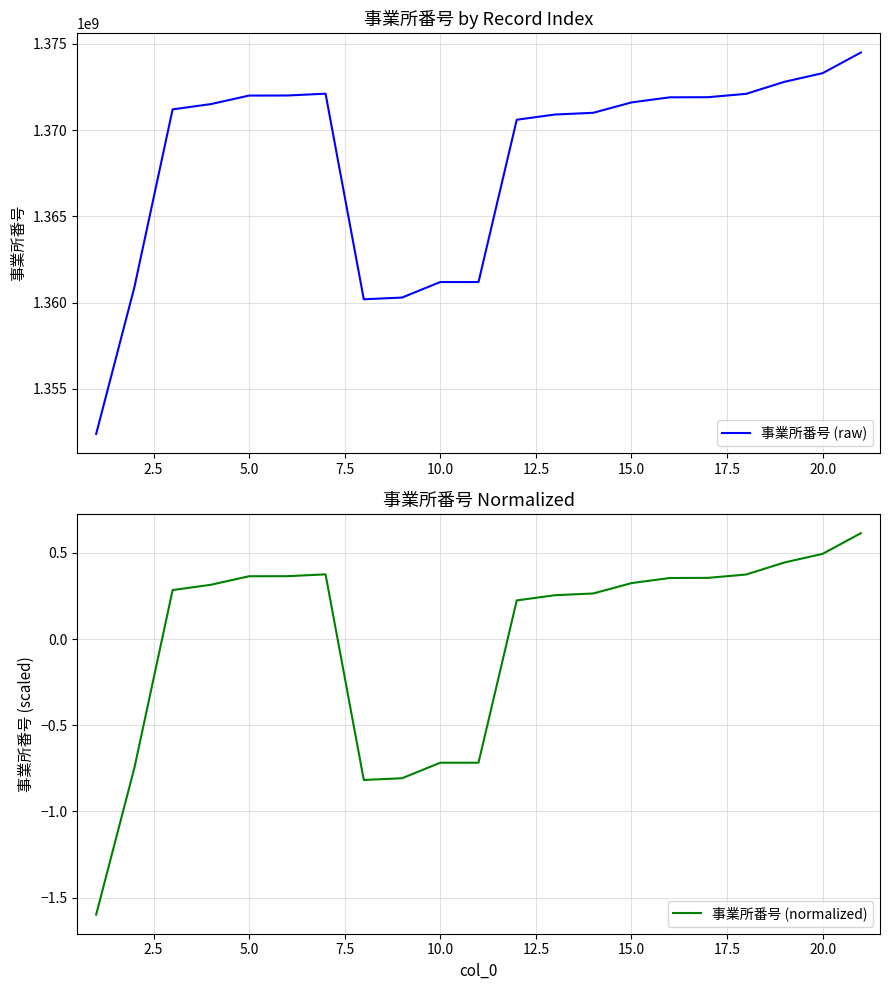

In 事業所番号 (raw), how many points are lower than both neighbors (excluding endpoints)?

1